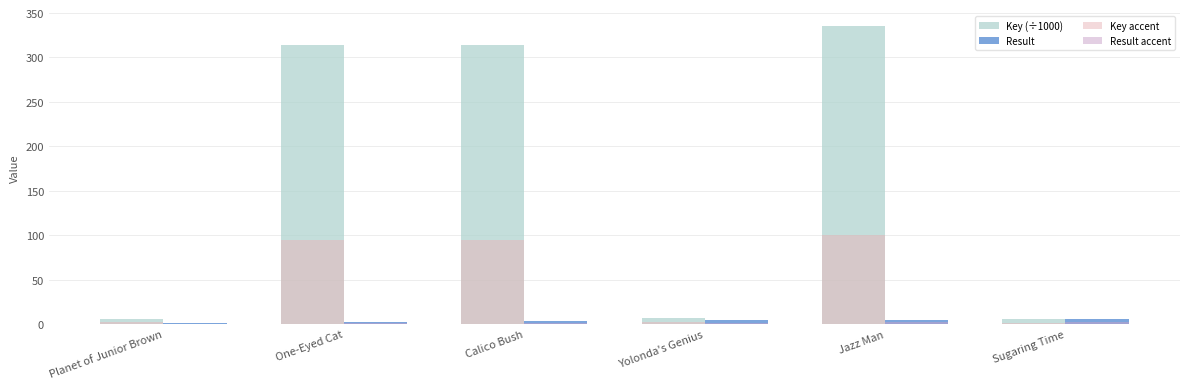

Count the number of data series in this chart.

4